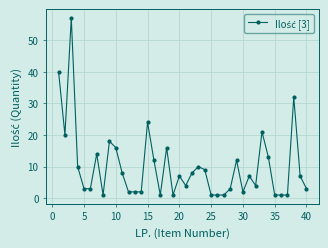

What is the difference between the second highest and second lowest values?

39